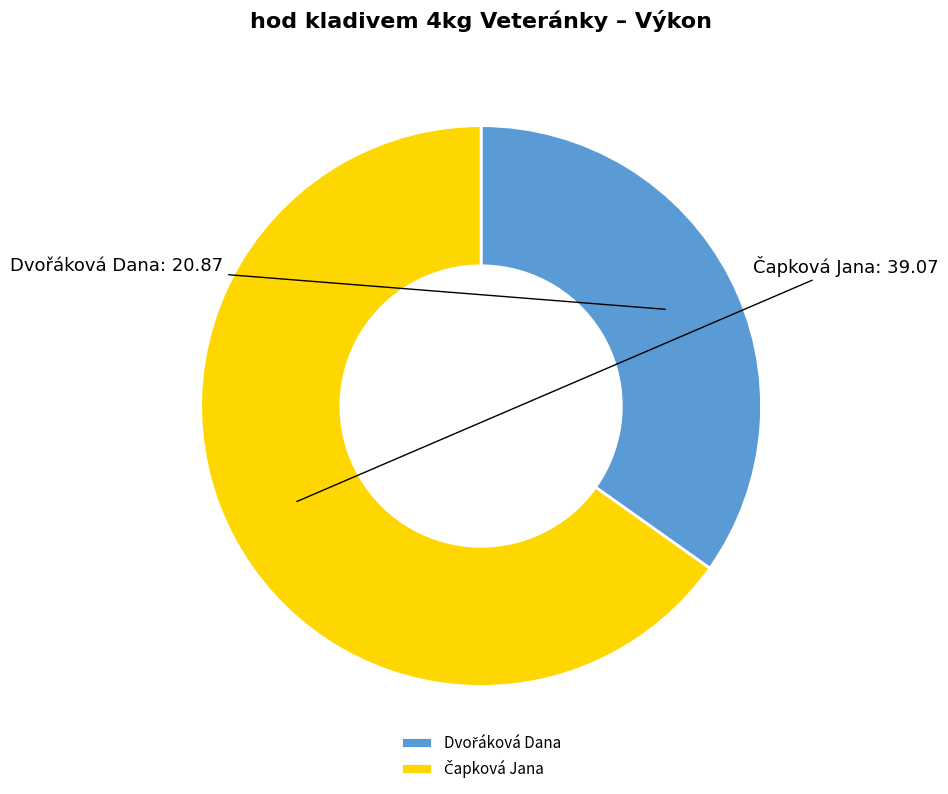

Is there a majority slice in this chart?

Yes